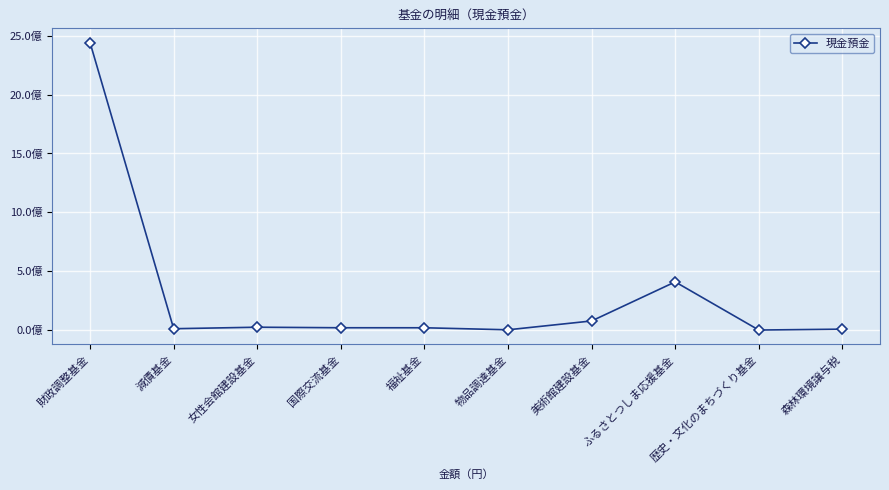

How many interior local peaks (higher than both neighbors) does the data have?

2